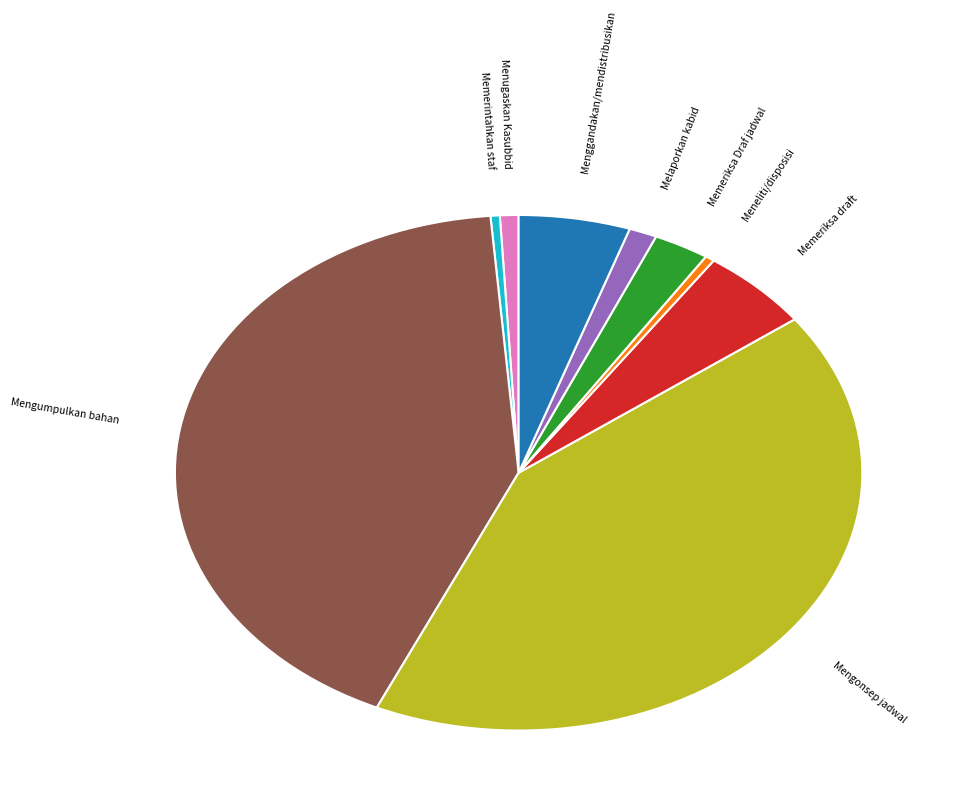

Does any single category account for the majority?

No